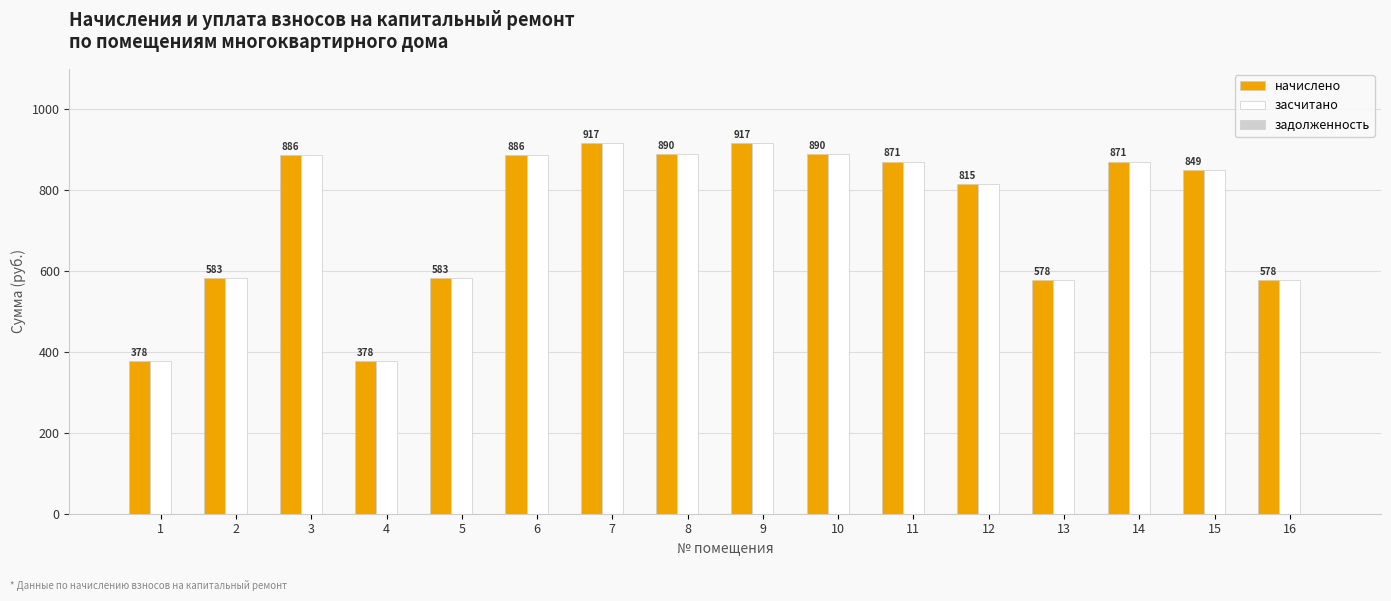

What is the difference between the начислено values at 11 and 15?

22.1